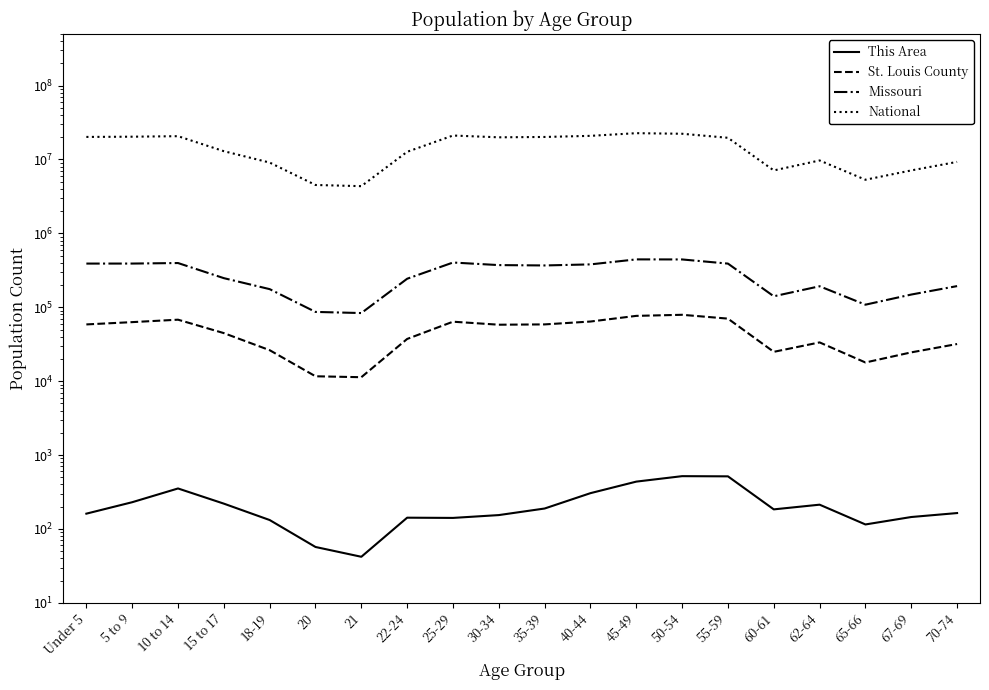

True or false: This Area and St. Louis County cross at least once.

False